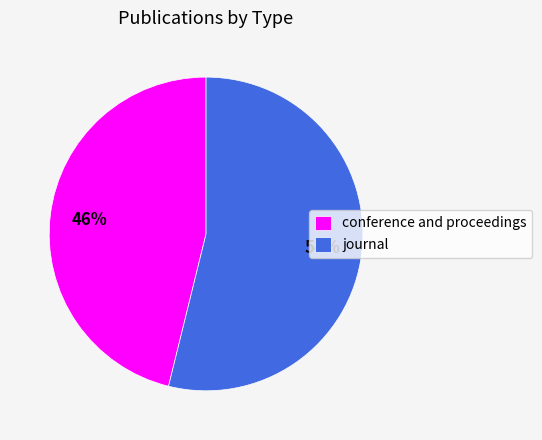

True or false: conference and proceedings accounts for 46% of the total.

True